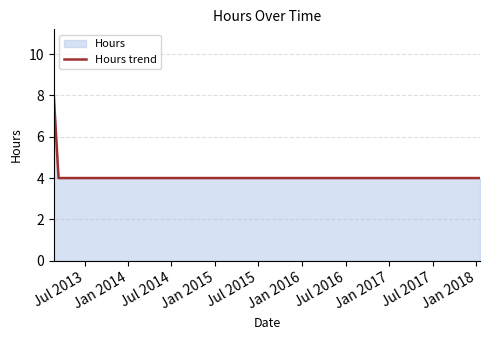

What is the difference between the maximum and minimum values?

4